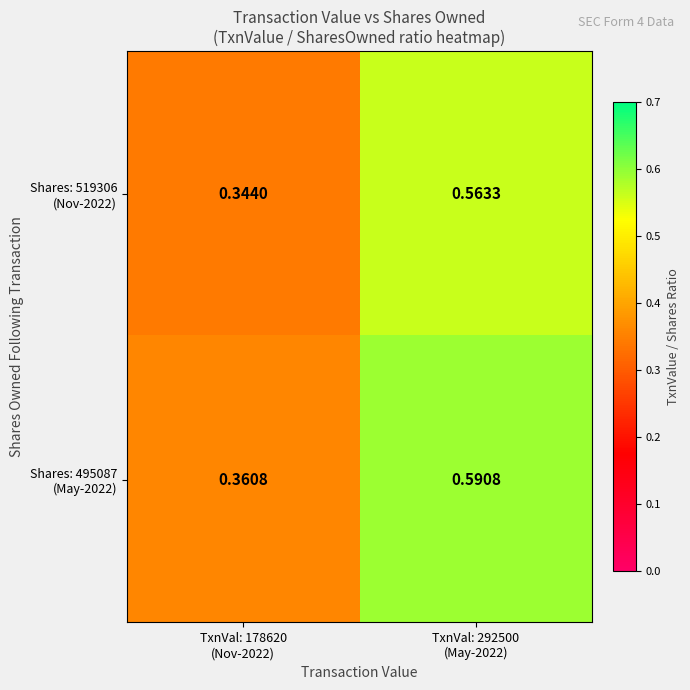

What is the total value across all series at TxnVal: 178620
(Nov-2022)?

0.7